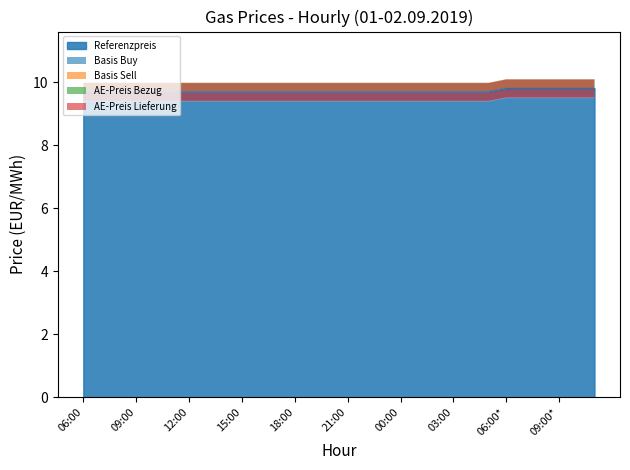

What is the difference between the maximum and minimum values in the AE-Preis Bezug series?

0.1